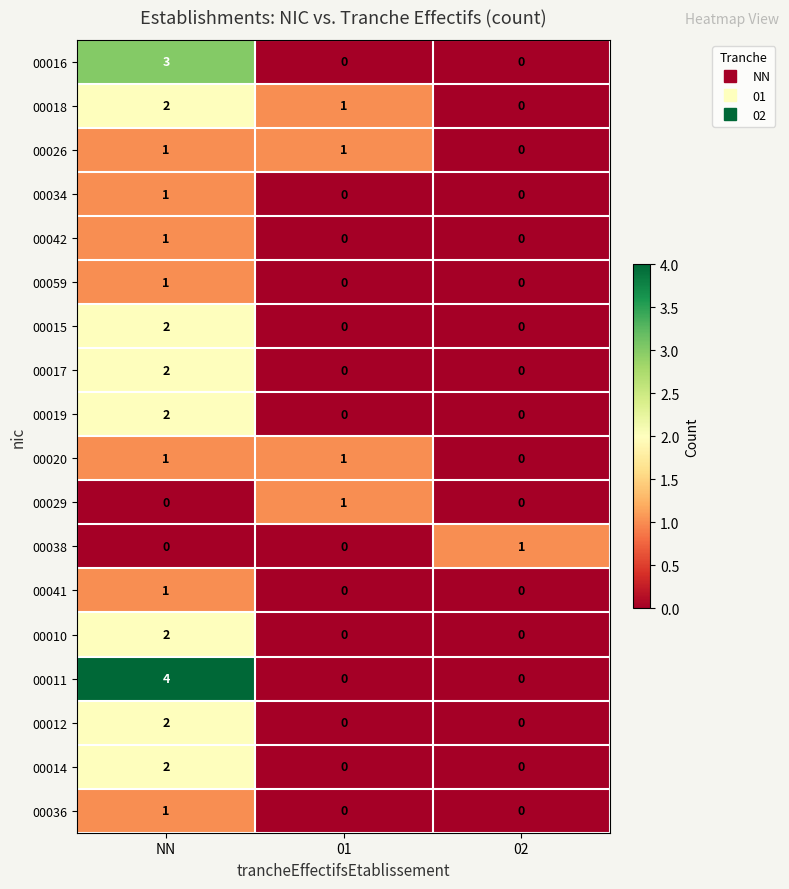

How many 00012 values are between 0 and 2?

3